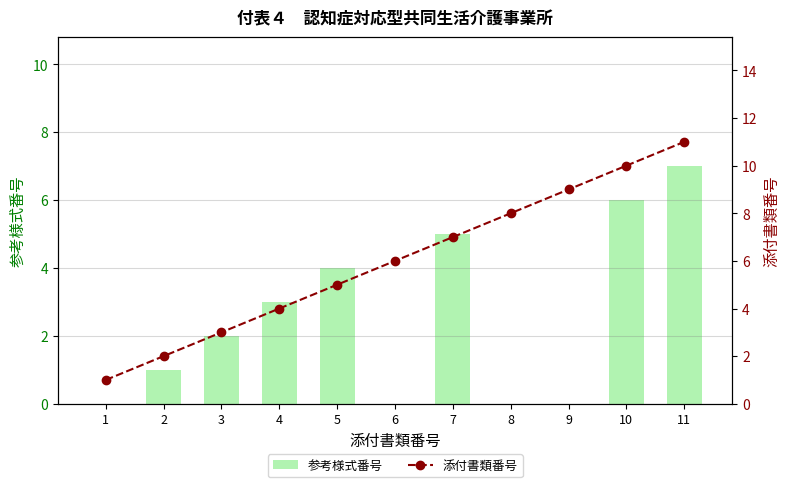

Count the 添付書類番号 values in the range 3 to 9.

7